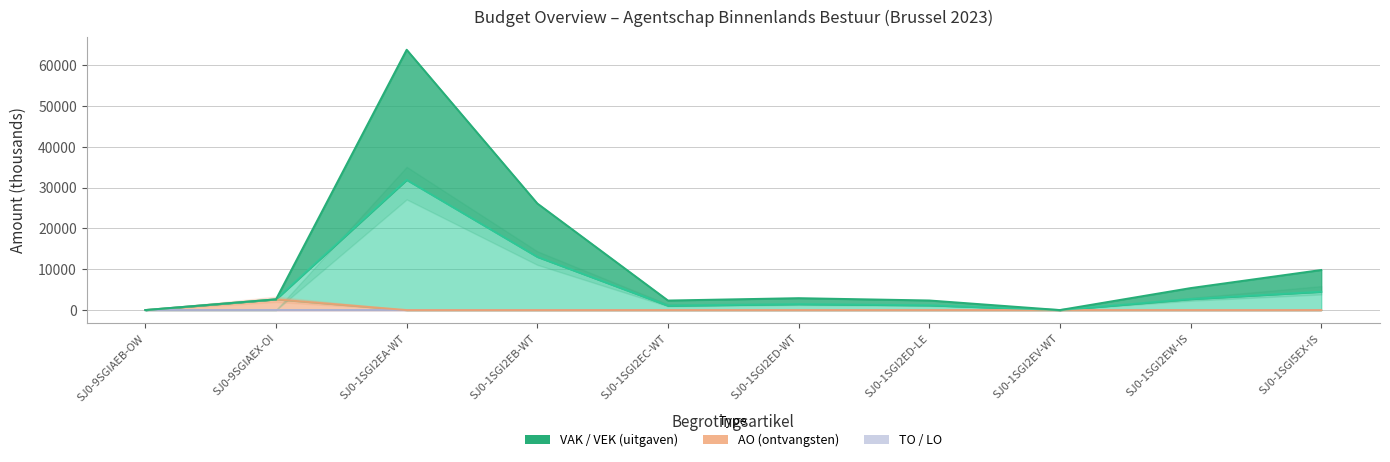

The AO series shows -909 at SJ0-1SGI2ED-LE. True or false?

False